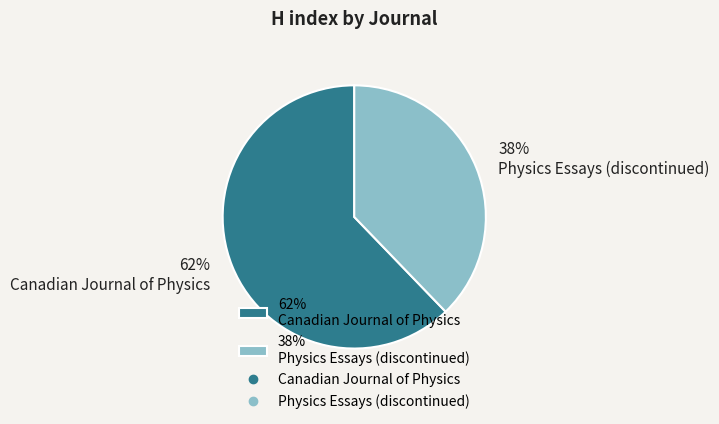

How many slices are in this pie chart?

2